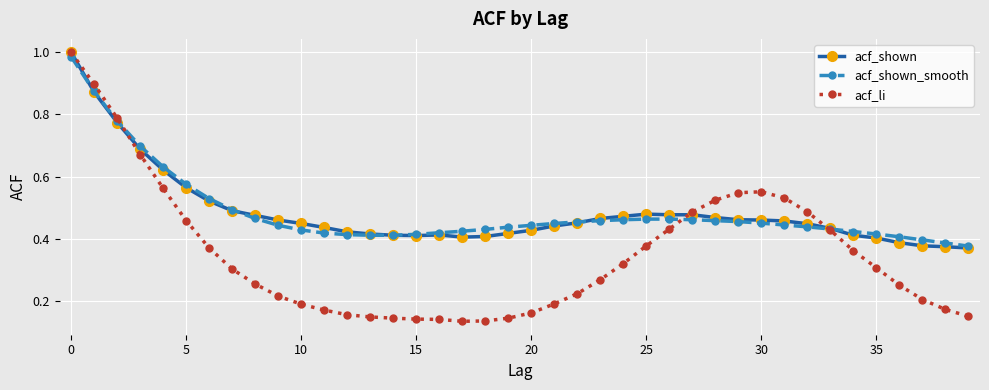

Which series has the widest spread of values?

acf_li